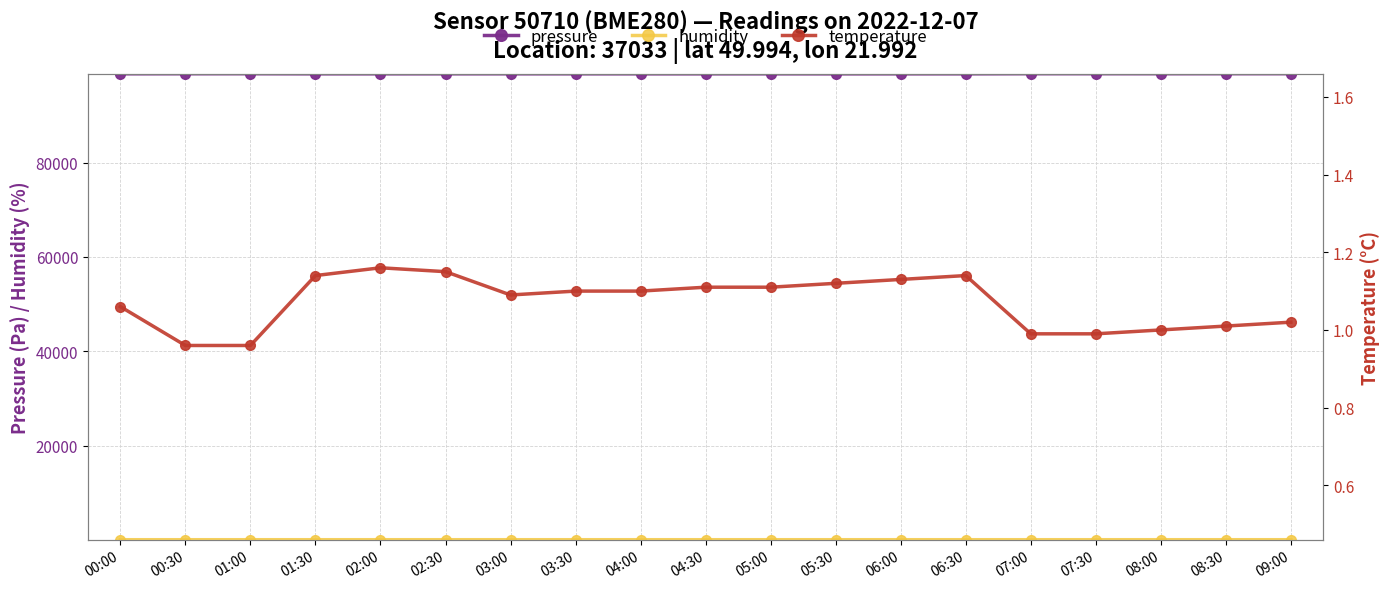

What is the greatest value displayed?

98820.5